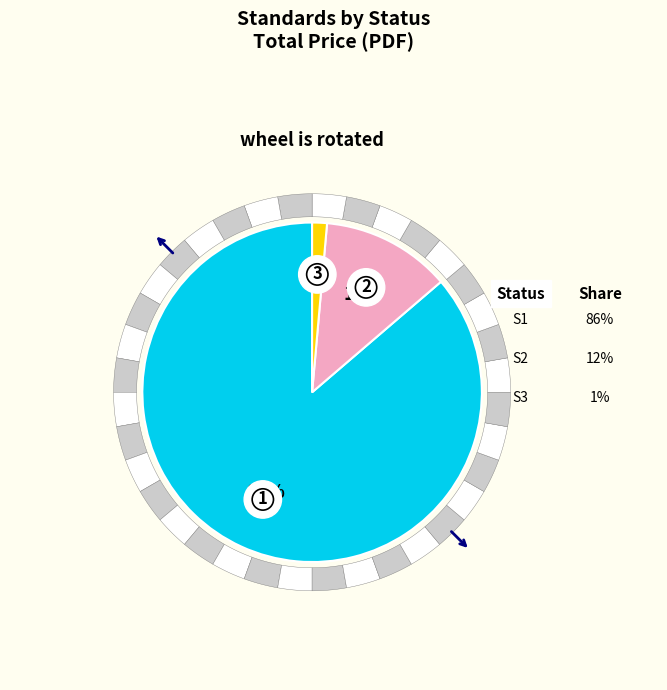

Is it true that Published is 0% of the pie?

True